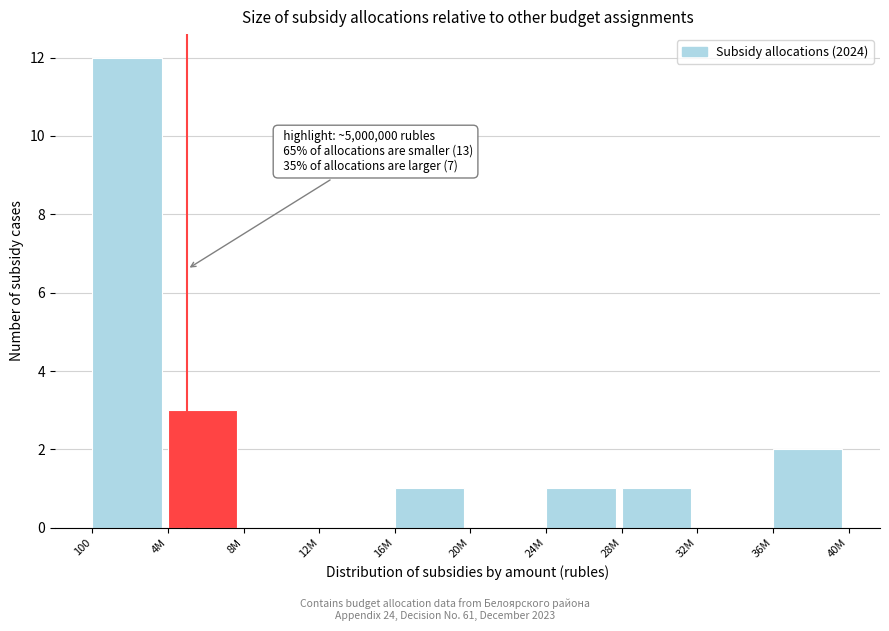

Reading left to right, what are all the values shown in this chart?

100=12	4M=3	8M=0	12M=0	16M=1	20M=0	24M=1	28M=1	32M=0	36M=2